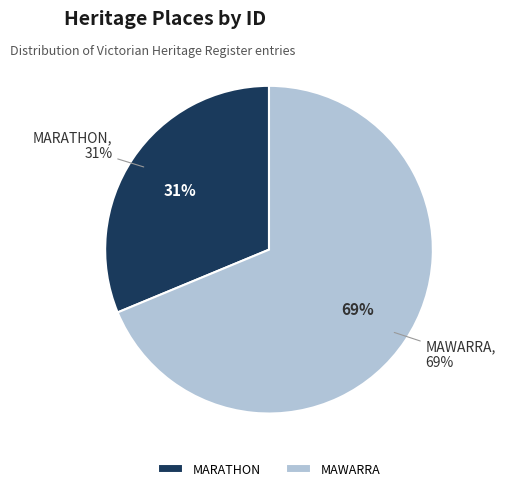

To the nearest percent, what percentage of the pie is MAWARRA?

69%